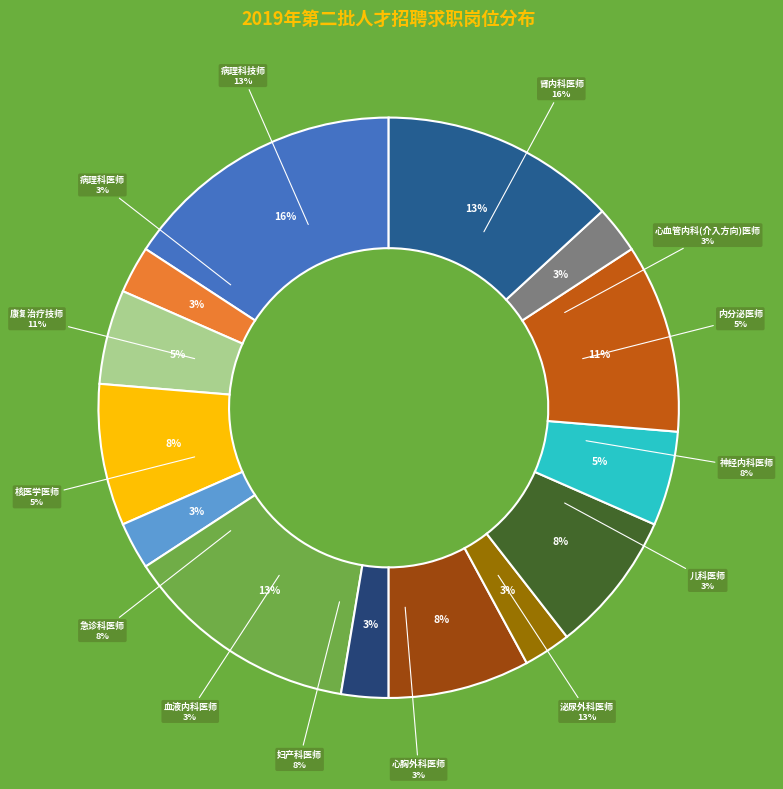

Is it true that 神经内科医师 is 8% of the pie?

True